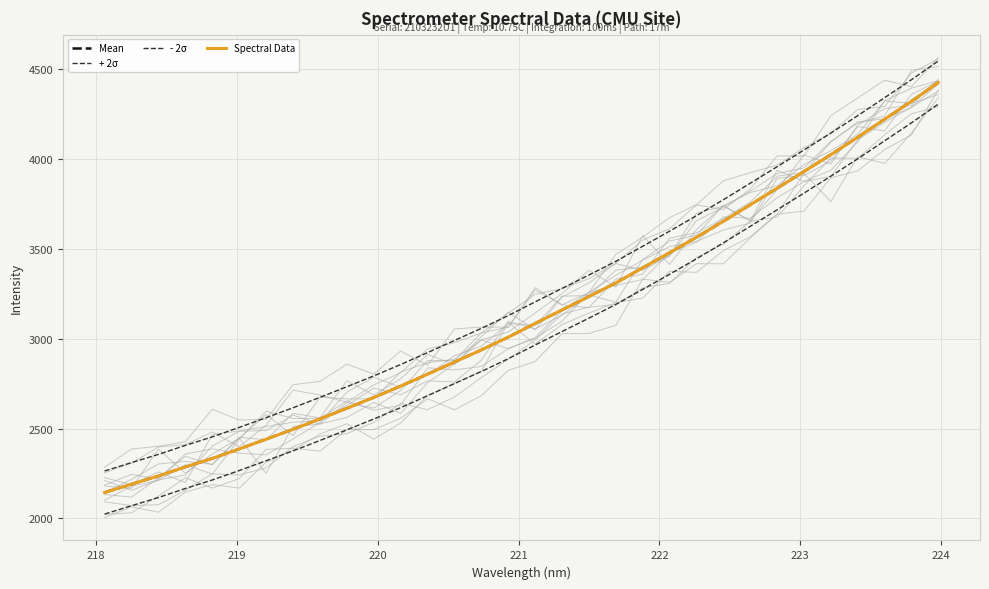

What is the spread (max minus min) of values at 219?

240.0